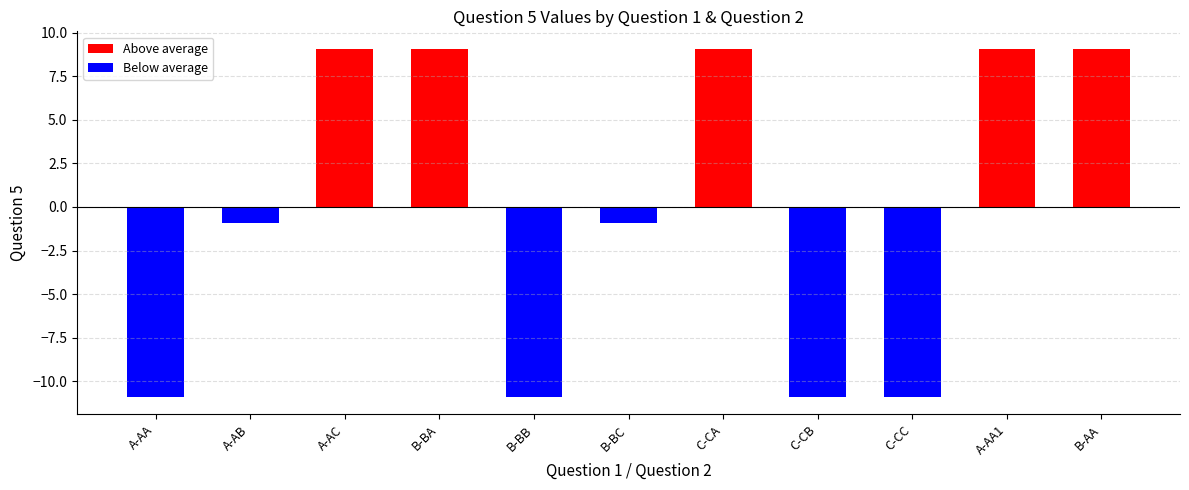

How many data points are less than 0?

6